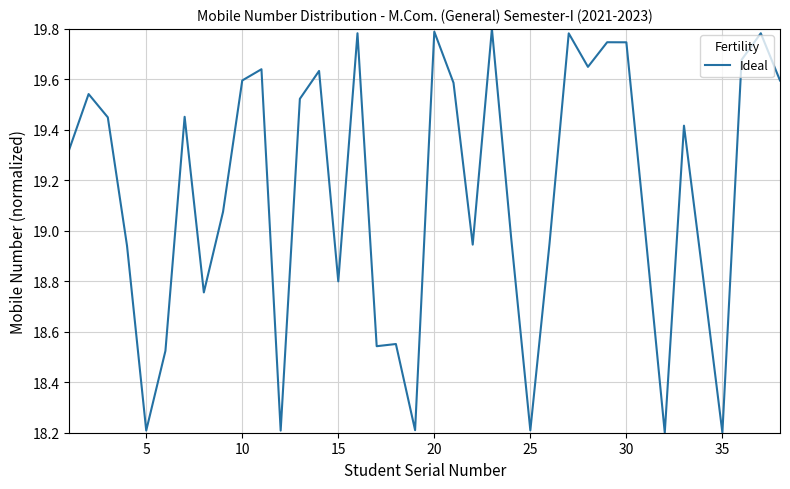

What is the difference between the maximum and second lowest values?

1.6